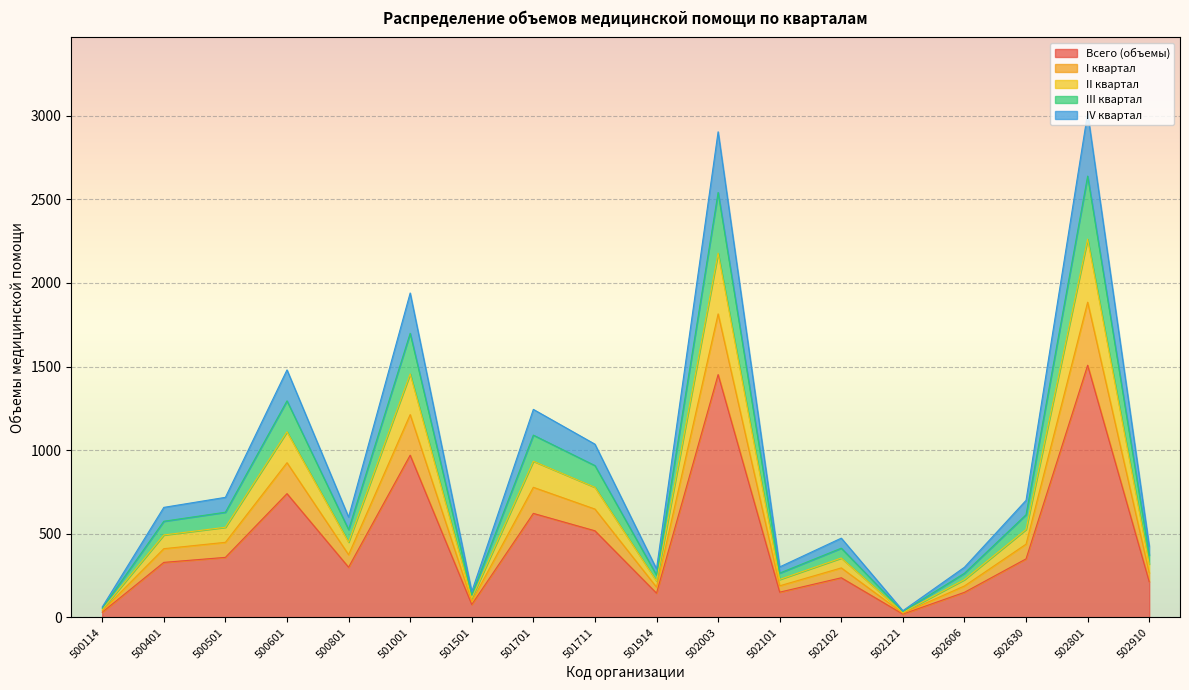

Reading right to left, what are all the values shown in this chart?

Всего (объемы): 213	1508	350	150	20	237	151	1452	145	518	622	77	970	300	740	359	329	31
I квартал: 372	2639	614	264	35	414	265	2541	253	908	1090	134	1699	525	1295	629	575	55
II квартал: 319	2262	526	226	30	355	227	2178	217	778	934	115	1456	450	1110	539	493	47
III квартал: 266	1885	438	188	25	296	189	1815	181	648	778	96	1213	375	925	449	411	39
IV квартал: 426	3016	700	300	40	474	302	2904	290	1036	1244	154	1940	600	1480	718	658	62